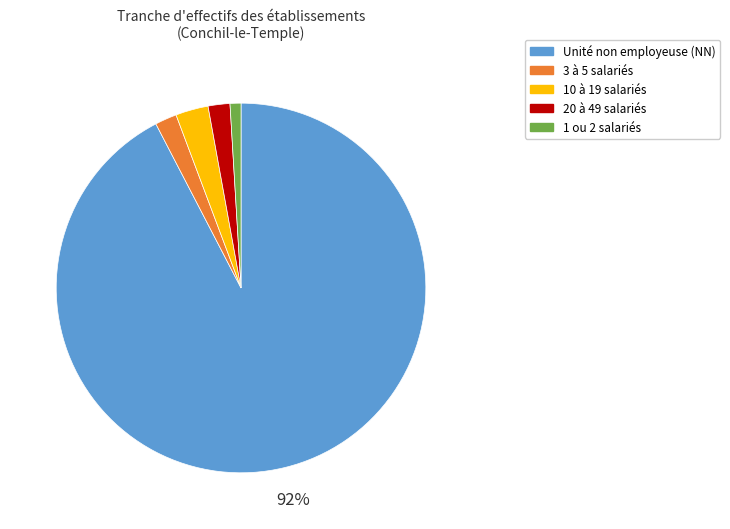

Which category has the smallest portion of the pie?

1 ou 2 salariés